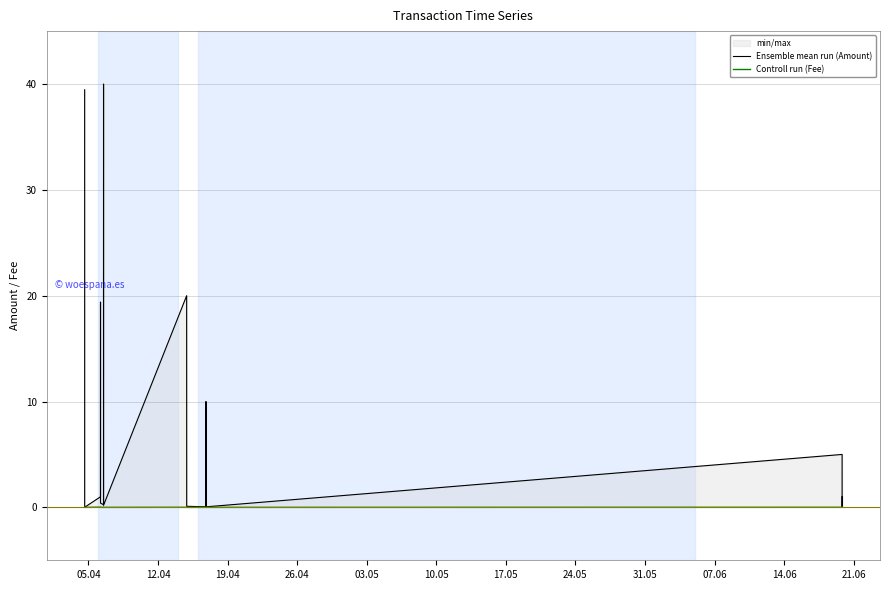

How many Controll run (Fee) values are between 0 and 1?

19